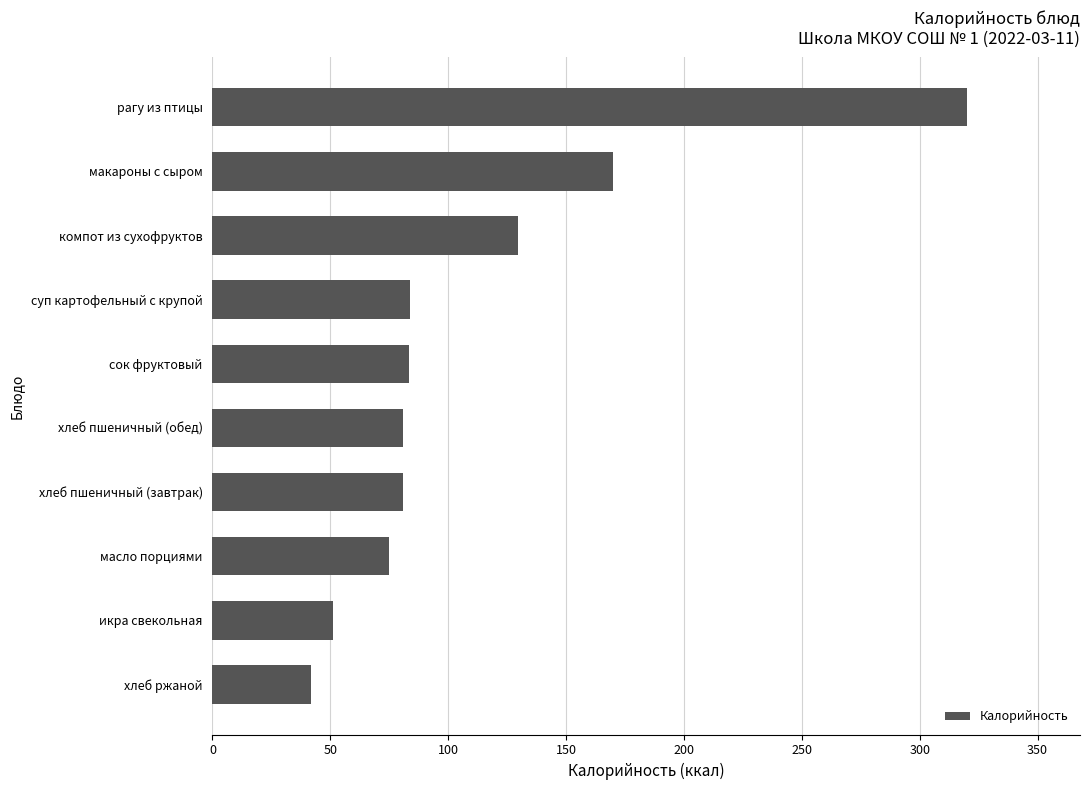

Between сок фруктовый and масло порциями, which is larger?

сок фруктовый